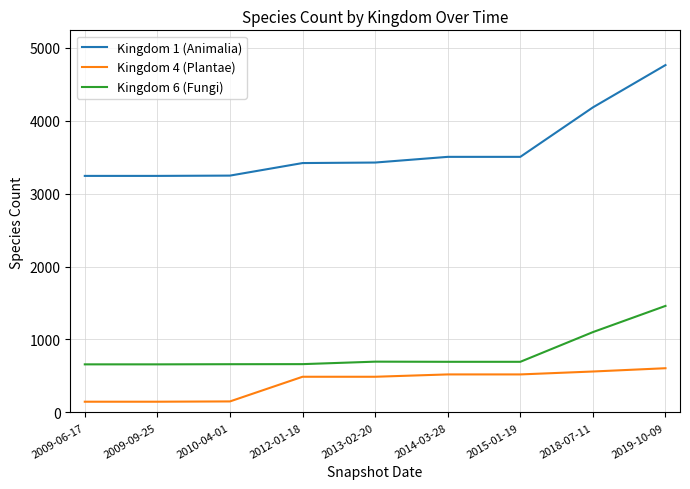

At 2010-04-01, list the series in order from largest to smallest.

Kingdom 1 (Animalia), Kingdom 6 (Fungi), Kingdom 4 (Plantae)